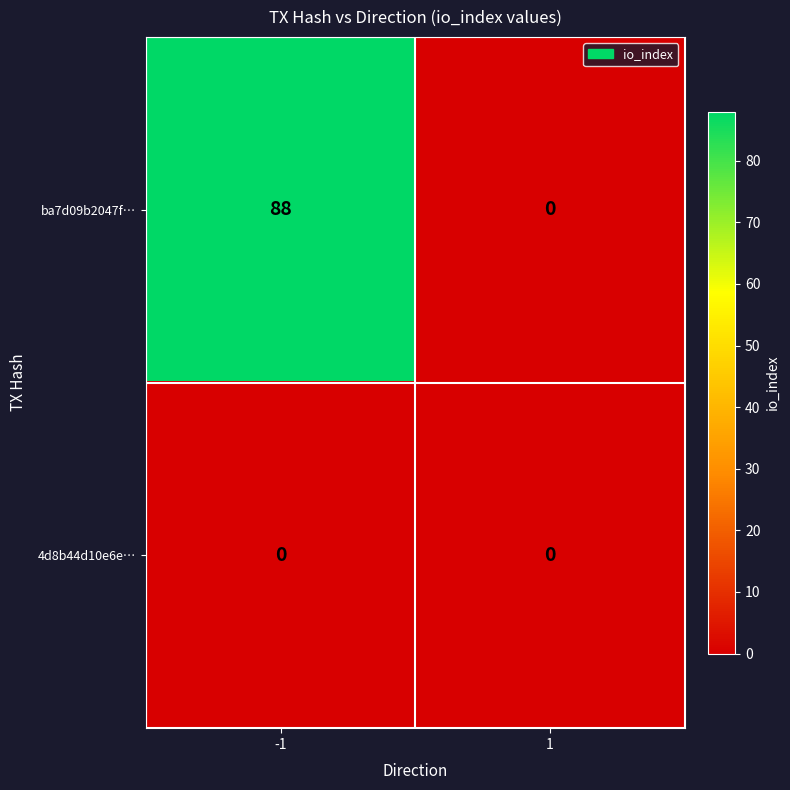

Rank the series by their average value, from highest to lowest.

ba7d09b2047f…, 4d8b44d10e6e…